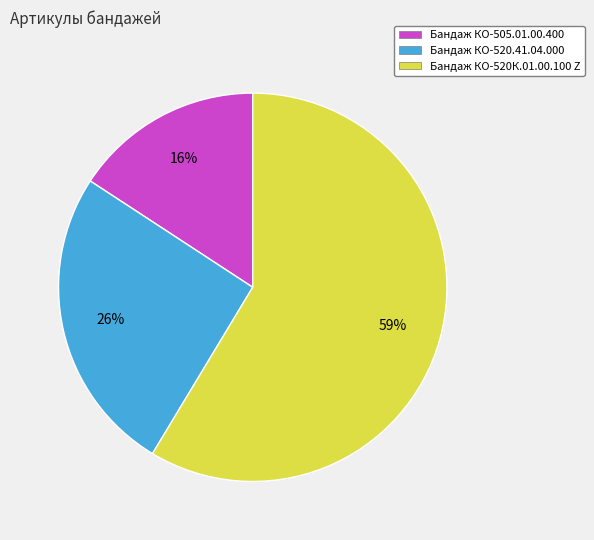

Which category has the biggest portion of the pie?

Бандаж КО-520К.01.00.100 Z